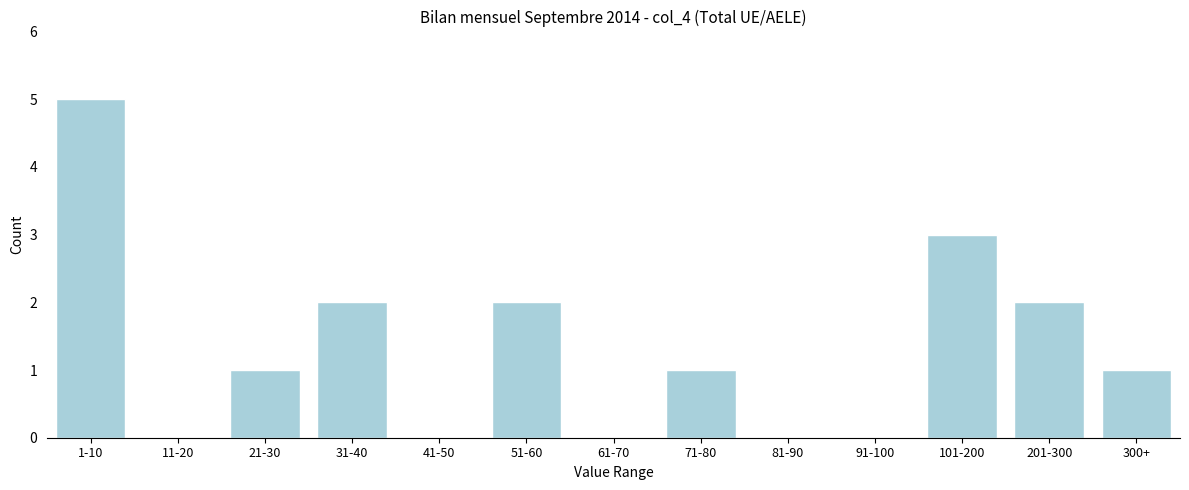

Reading left to right, transcribe all the data shown in this chart.

1-10=5	11-20=0	21-30=1	31-40=2	41-50=0	51-60=2	61-70=0	71-80=1	81-90=0	91-100=0	101-200=3	201-300=2	300+=1